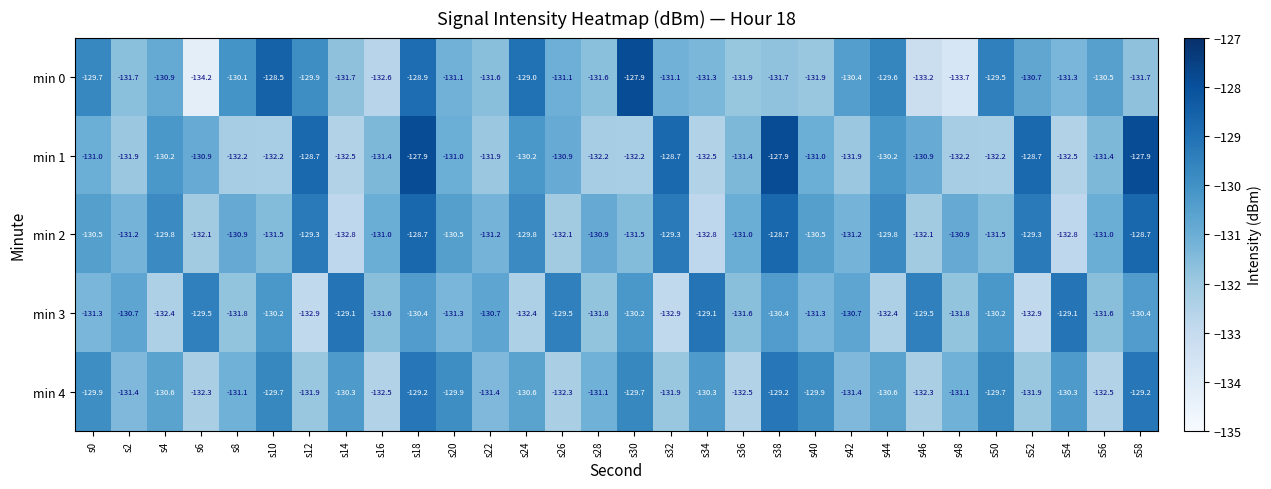

Which category has the lowest value across all series?

s6